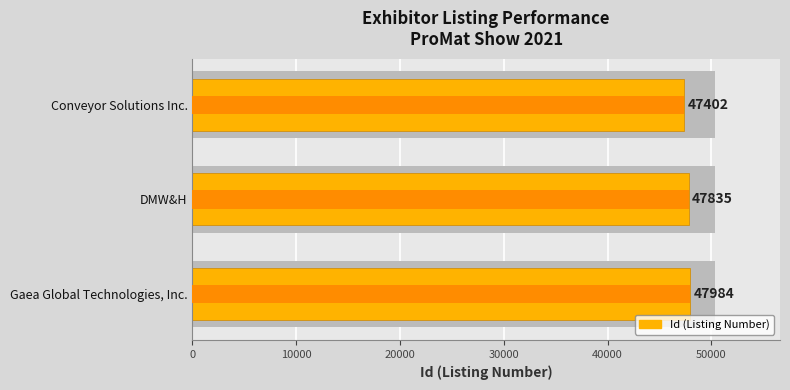

Are the bars grouped side by side (vs. stacked)?

No